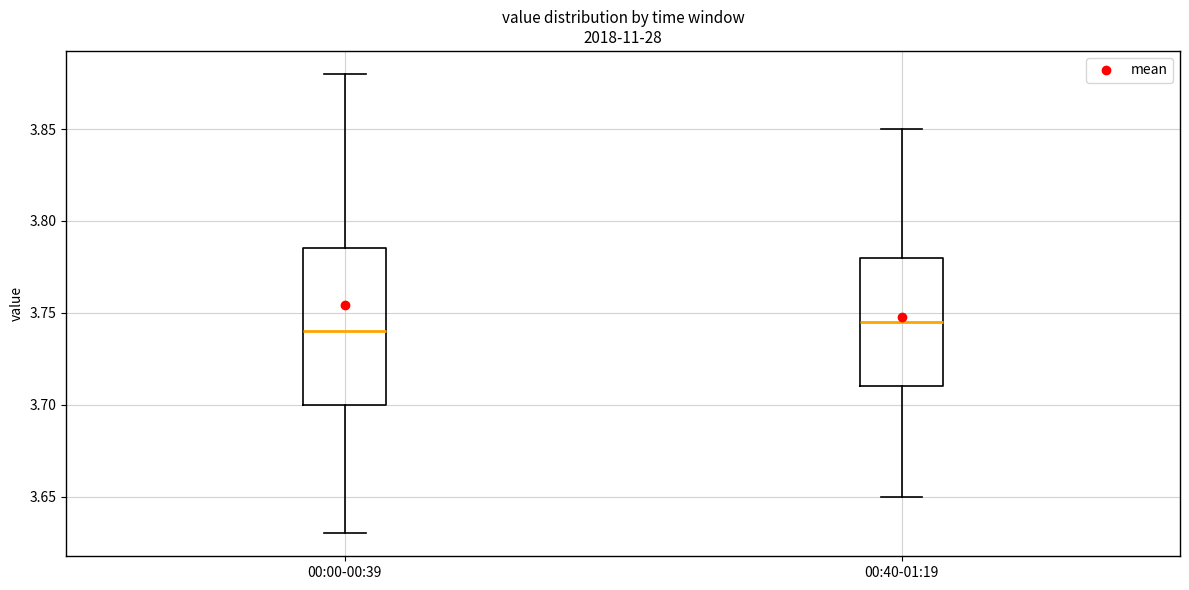

Reading left to right, read every box against the y-axis: the position of its median line, the range the box covers, and the ends of its whiskers. The values are not printed on the chart, so give them approximately, as read against the axis.

00:00-00:39: median 3.740, box 3.700 to 3.785, whiskers 3.630 to 3.880
00:40-01:19: median 3.745, box 3.710 to 3.780, whiskers 3.650 to 3.850